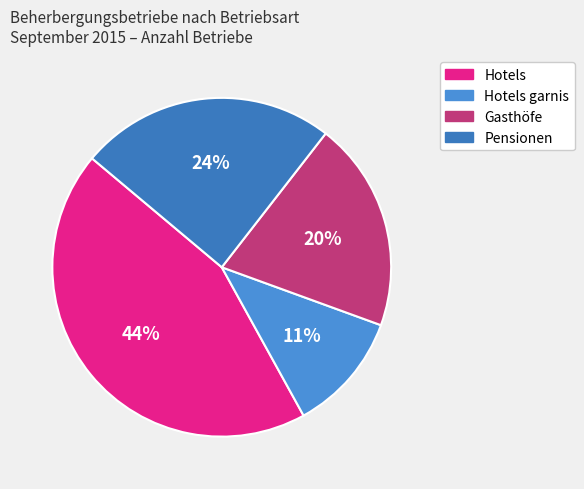

Does Hotels garnis represent more than half of the total?

No